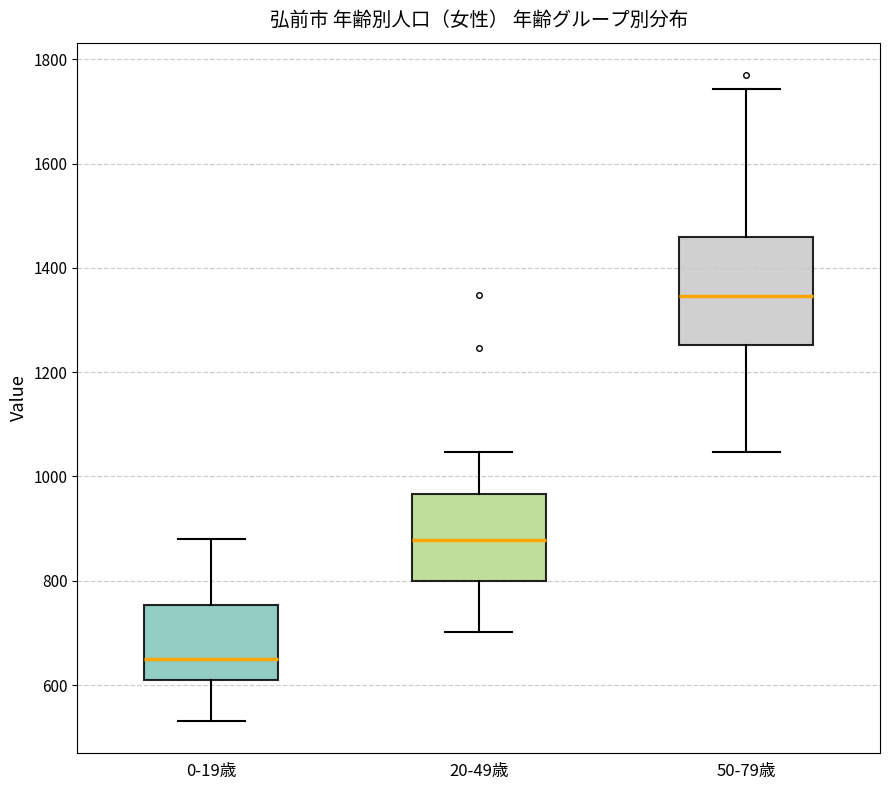

Reading left to right, transcribe this box plot: for each box, give where its median line is, the range the box spans, and where its two whiskers end, as read against the y-axis. The values are not printed on the chart, so give them approximately, as read against the axis.

0-19歳: median 640, box 600 to 760, whiskers 540 to 880
20-49歳: median 880, box 800 to 960, whiskers 700 to 1040
50-79歳: median 1340, box 1260 to 1460, whiskers 1040 to 1740